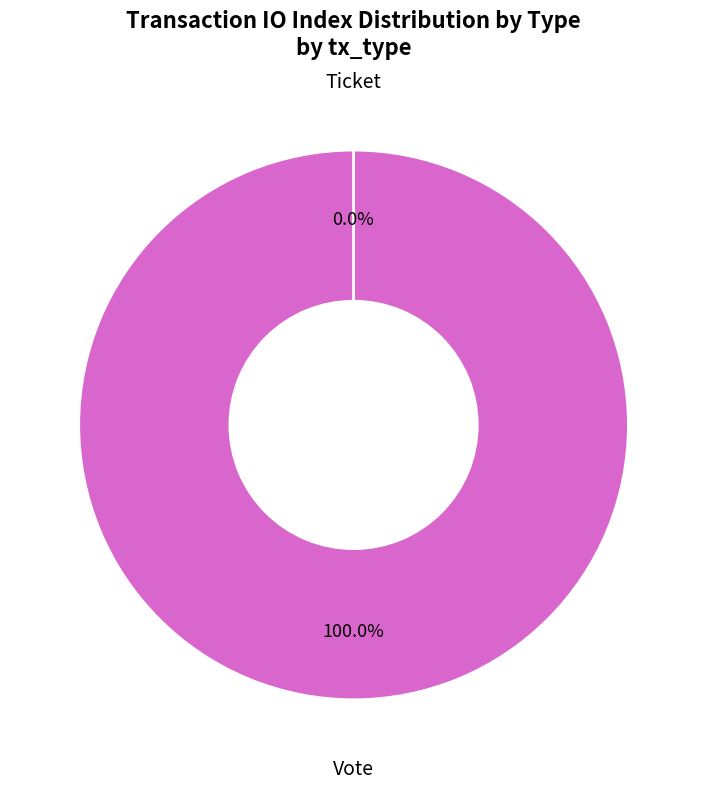

What percentage is the Vote slice, to the nearest percent?

100%